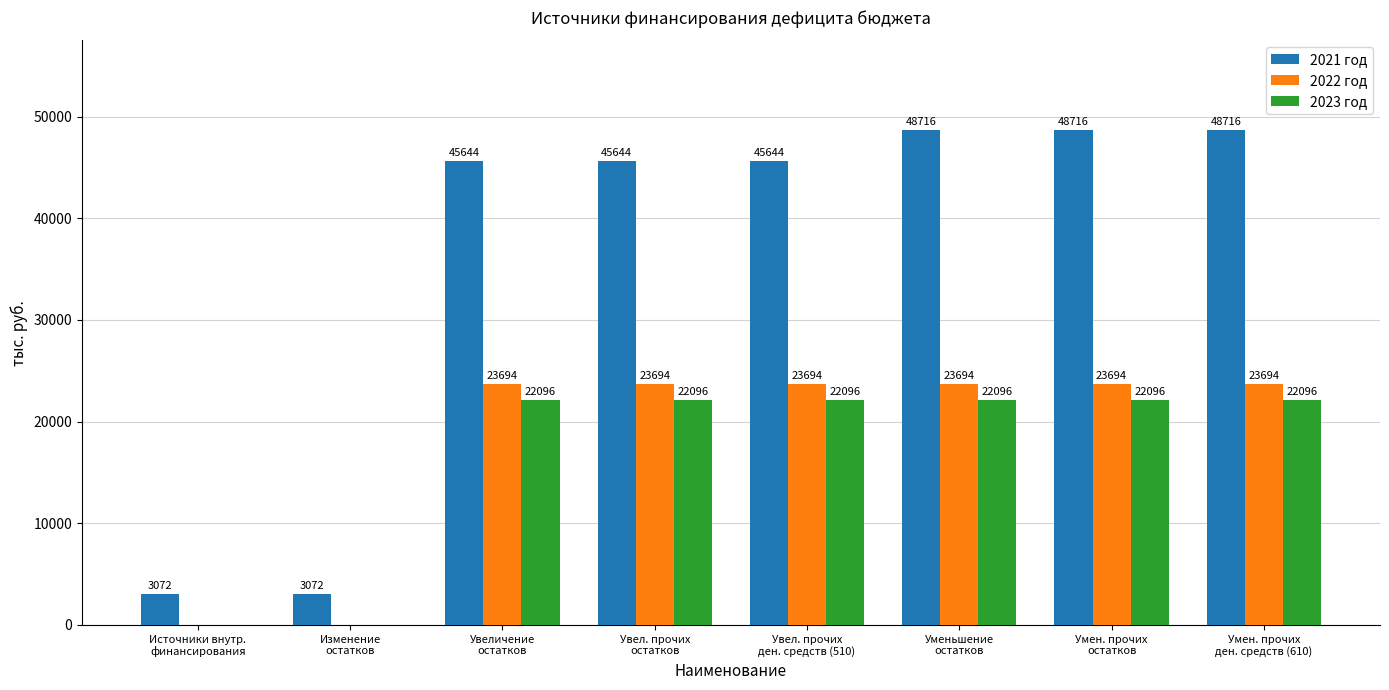

Are the bars grouped side by side (vs. stacked)?

Yes